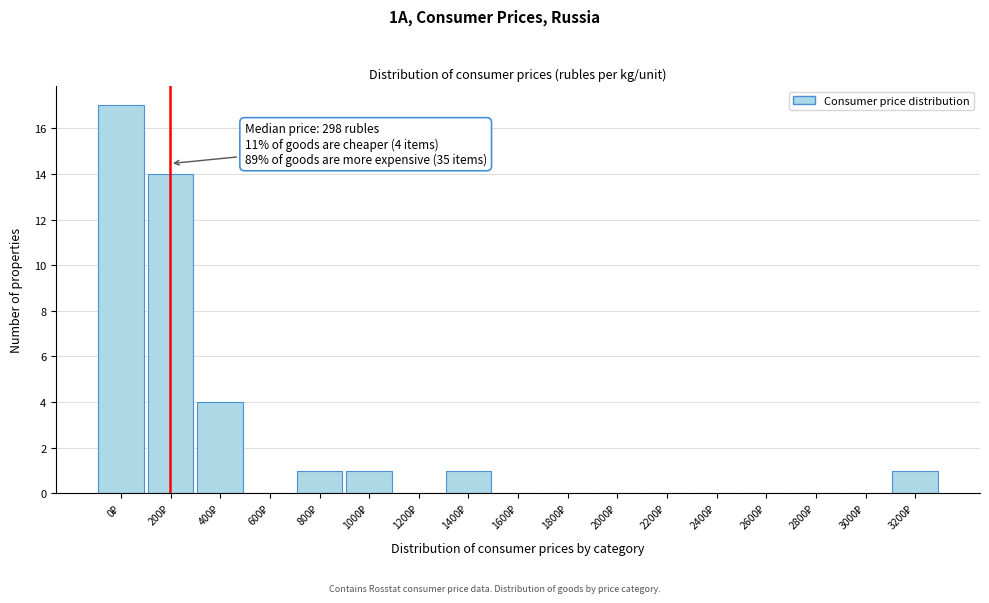

What is the maximum value shown in the chart?

17